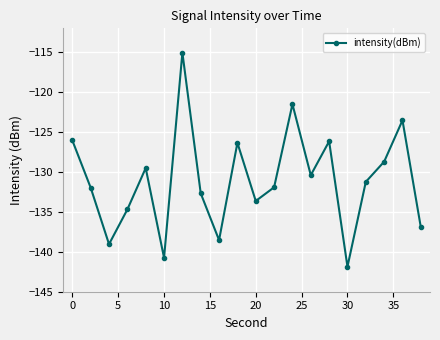

Does the chart have visible grid lines?

Yes